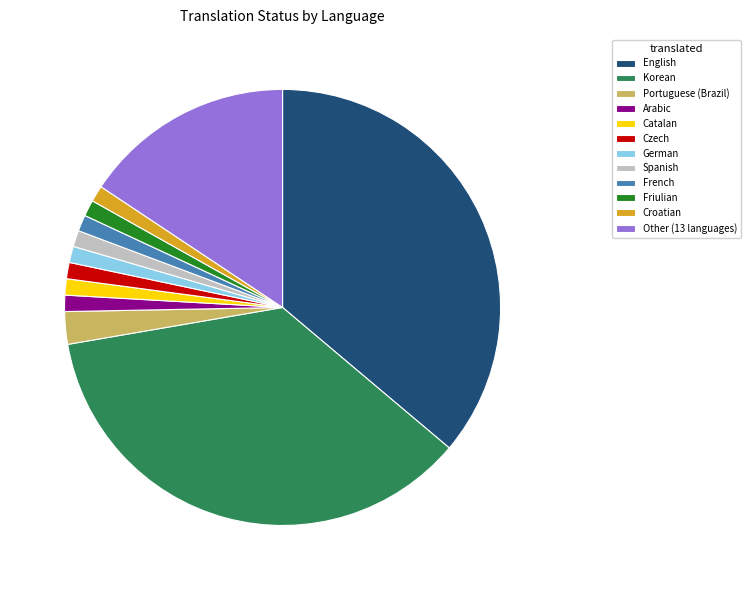

True or false: Arabic accounts for 1% of the total.

True